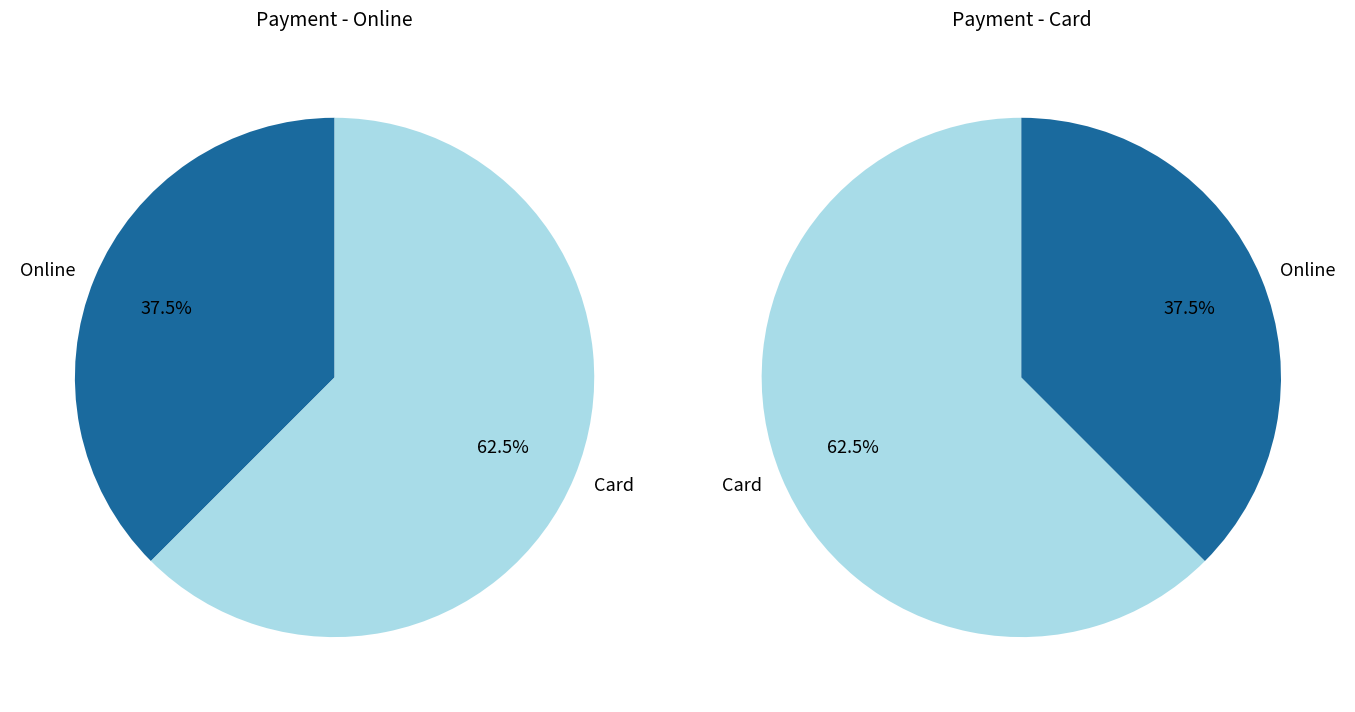

At YDL-11570158, list the series in order from largest to smallest.

Card, Online